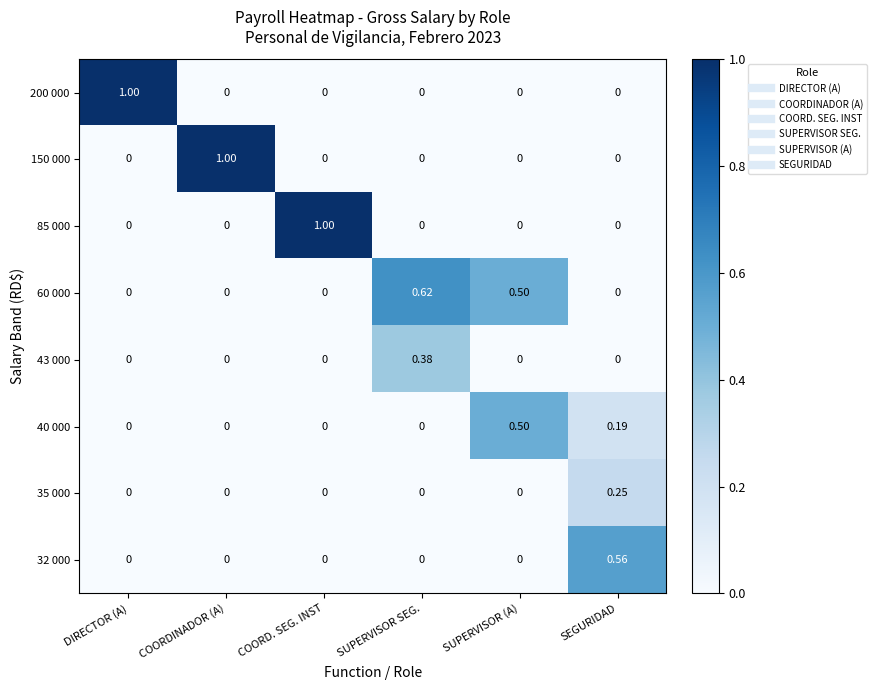

At which label does 200 000 reach its peak?

DIRECTOR (A)